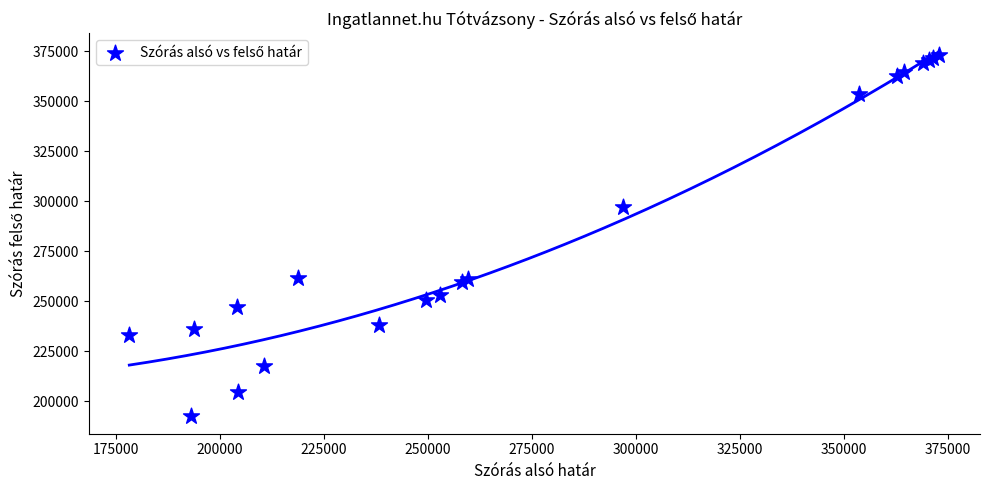

What Y value in the scatter plot is closest to 282997?

297029